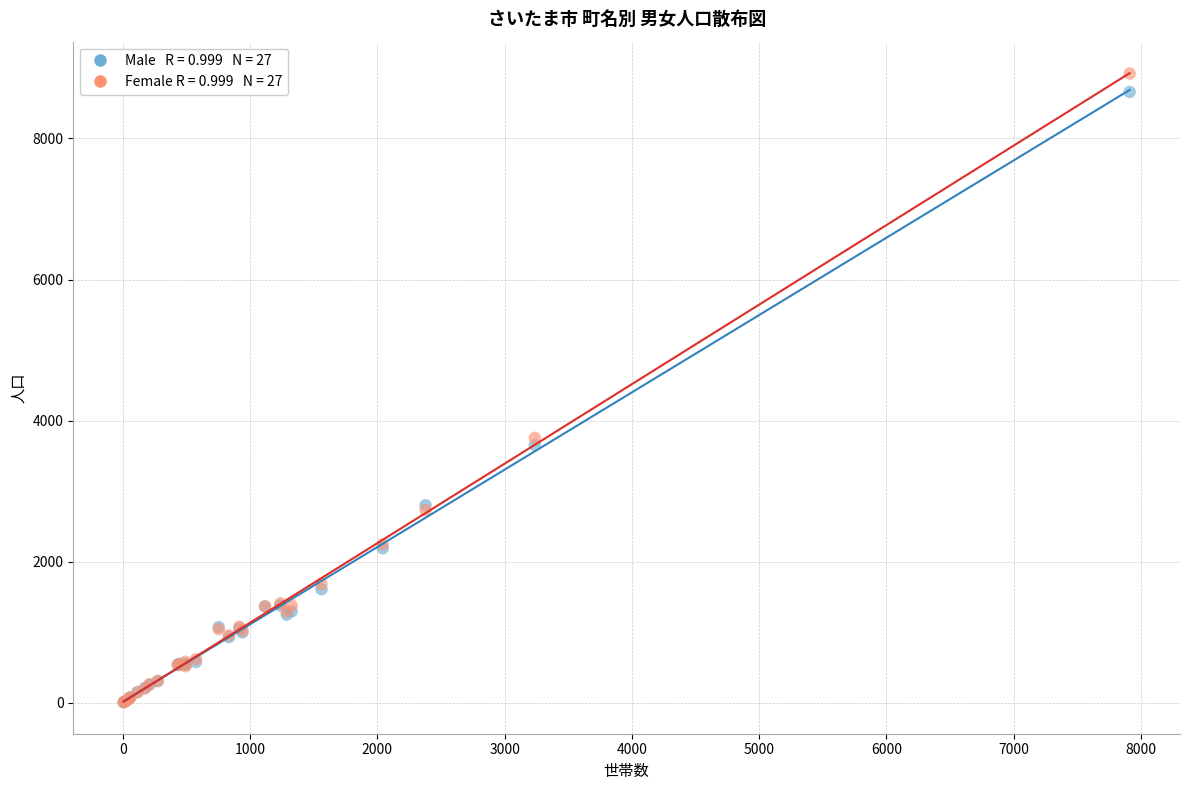

Across all series, what Y value is closest to 4463?

3755